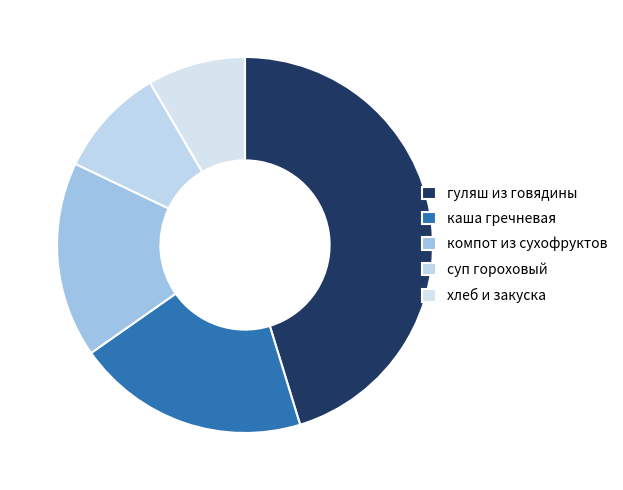

How many slices are in this pie chart?

5